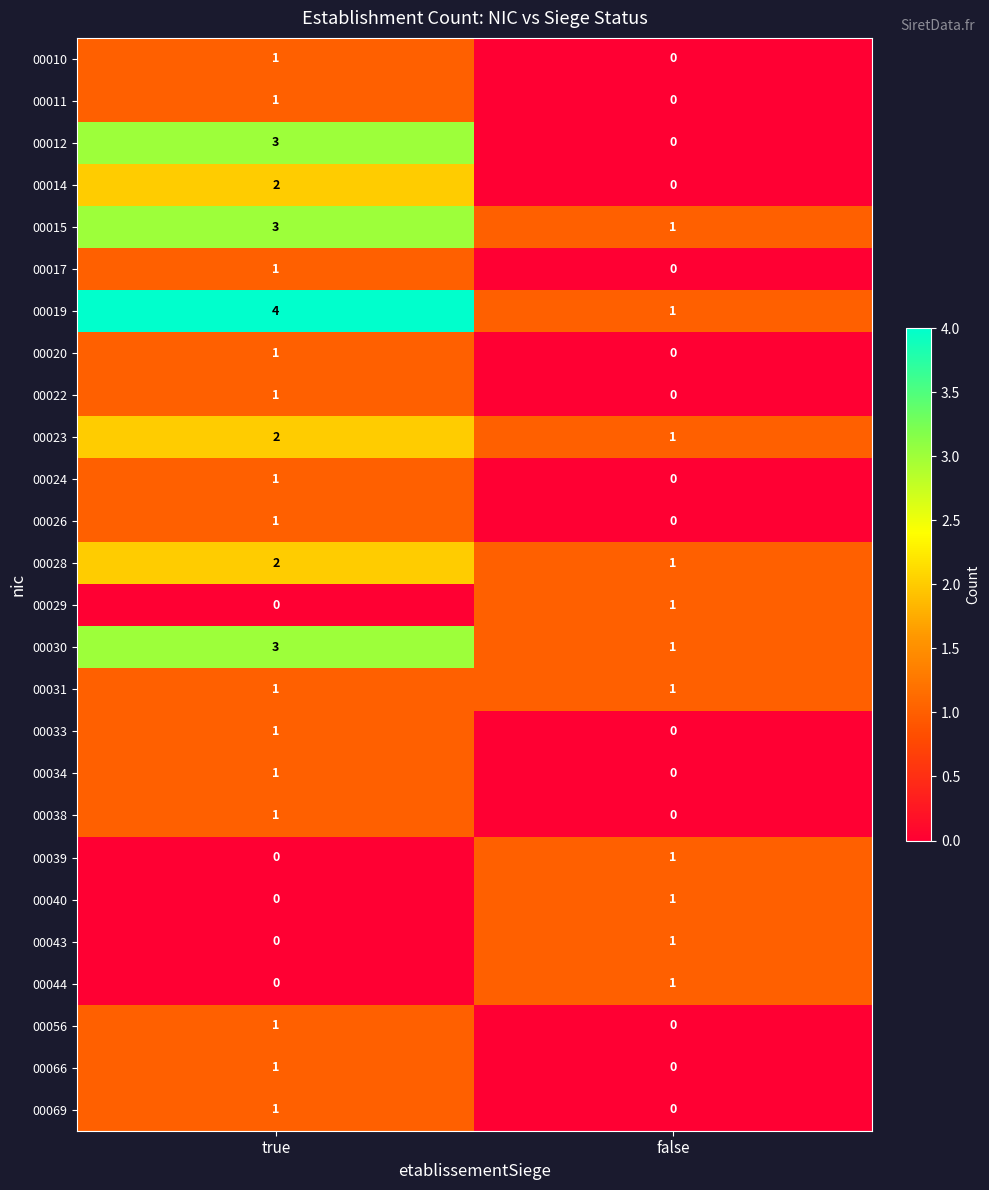

Is it true that 00056 equals 2 at true?

False